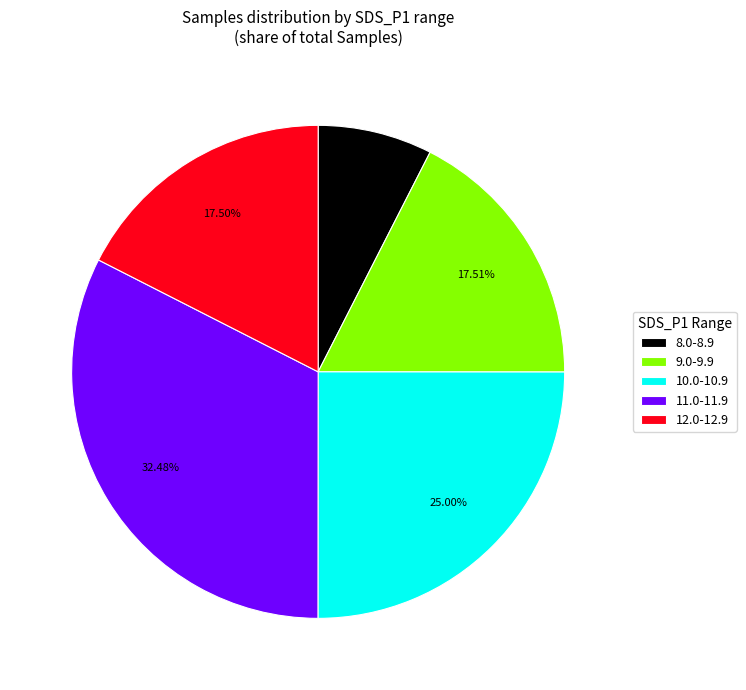

Which category has the smallest portion of the pie?

8.0-8.9